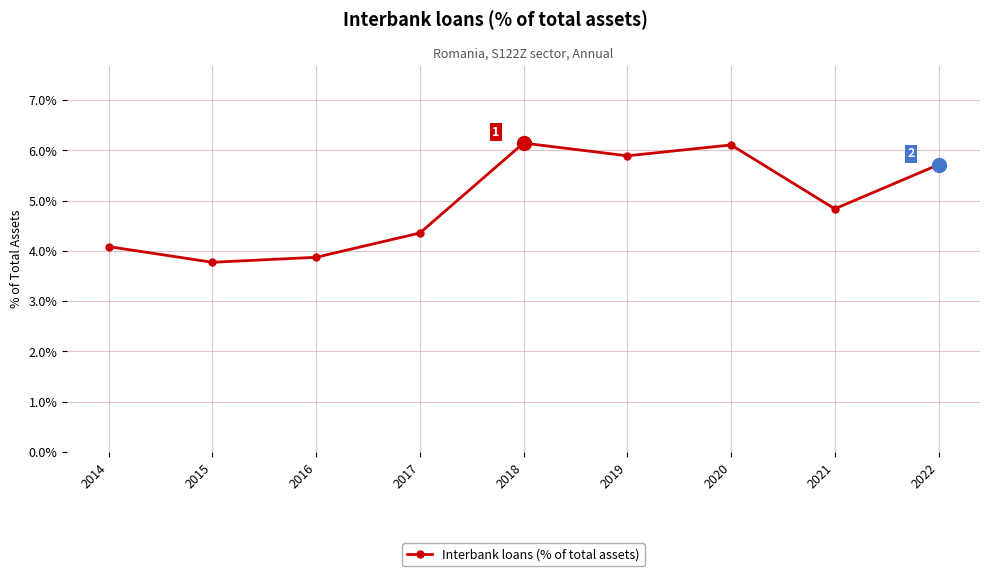

True or false: the data shows 3.0 at 2020.

False